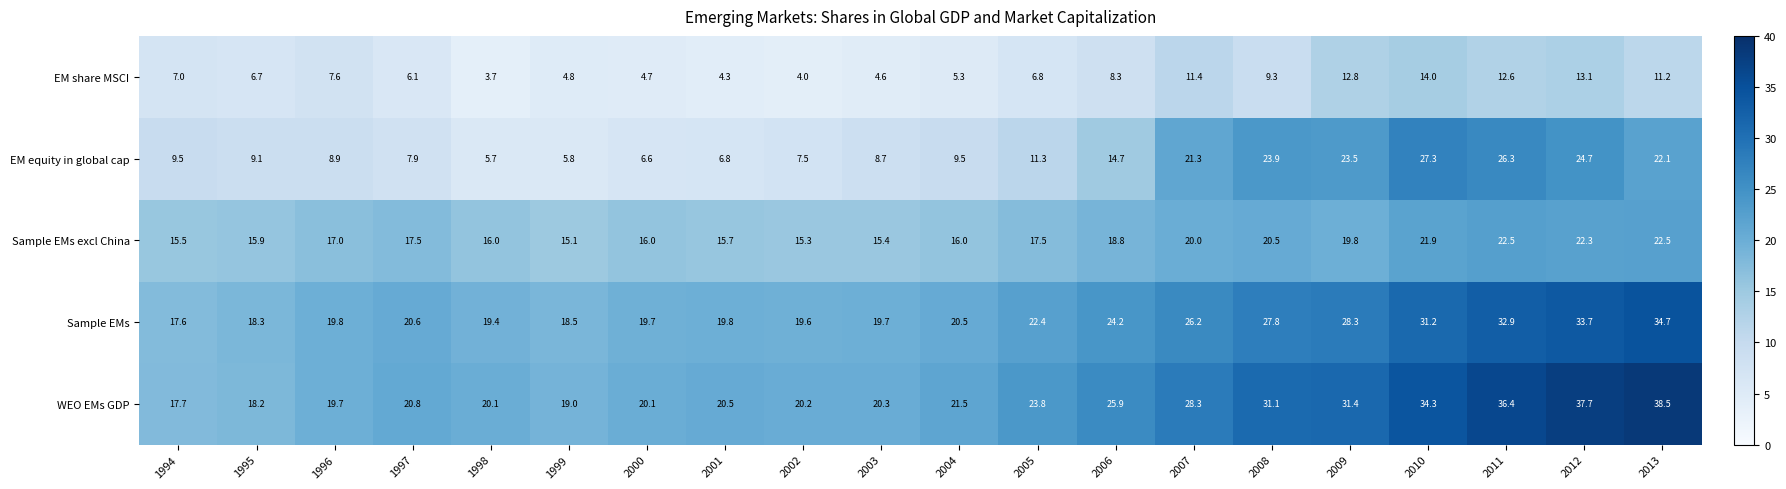

At how many categories does at least one series exceed 18?

19